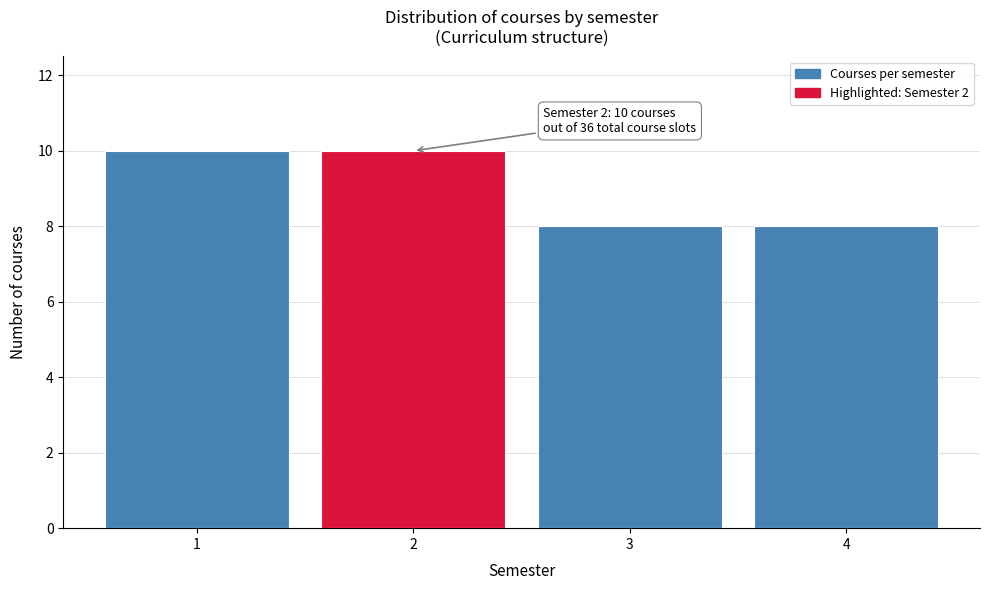

Reading left to right, list all the values displayed in this chart.

1=10	2=10	3=8	4=8